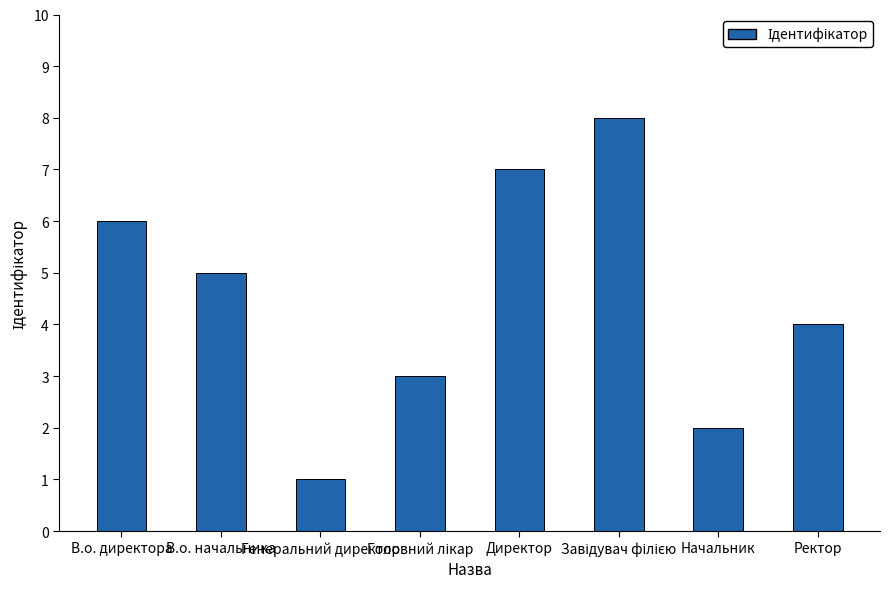

What position from the left is В.о. начальника?

2